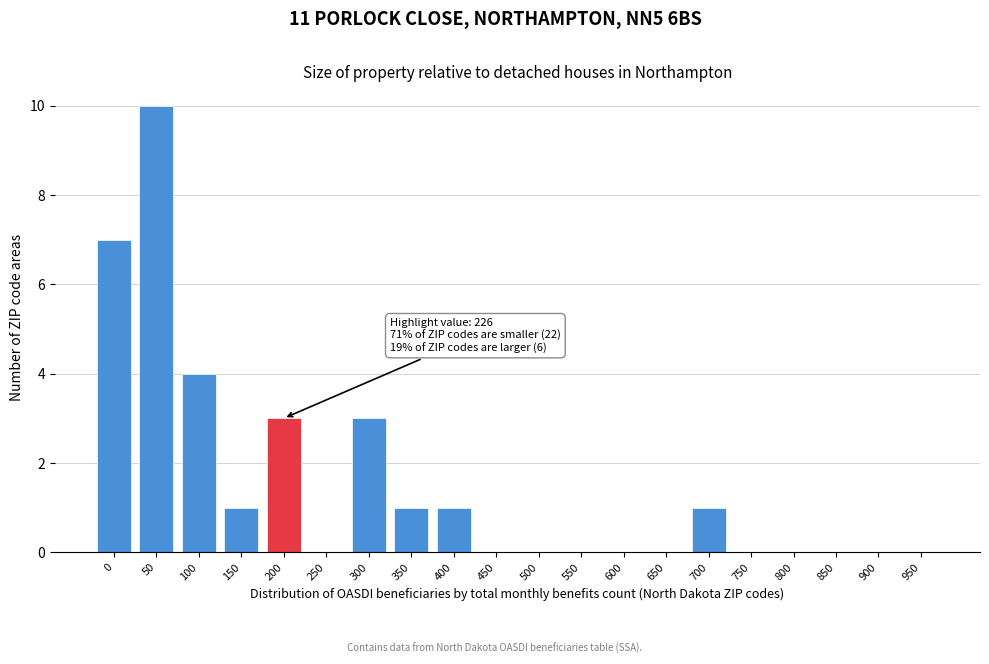

Reading left to right, list all the values displayed in this chart.

0=7	50=10	100=4	150=1	200=3	250=0	300=3	350=1	400=1	450=0	500=0	550=0	600=0	650=0	700=1	750=0	800=0	850=0	900=0	950=0